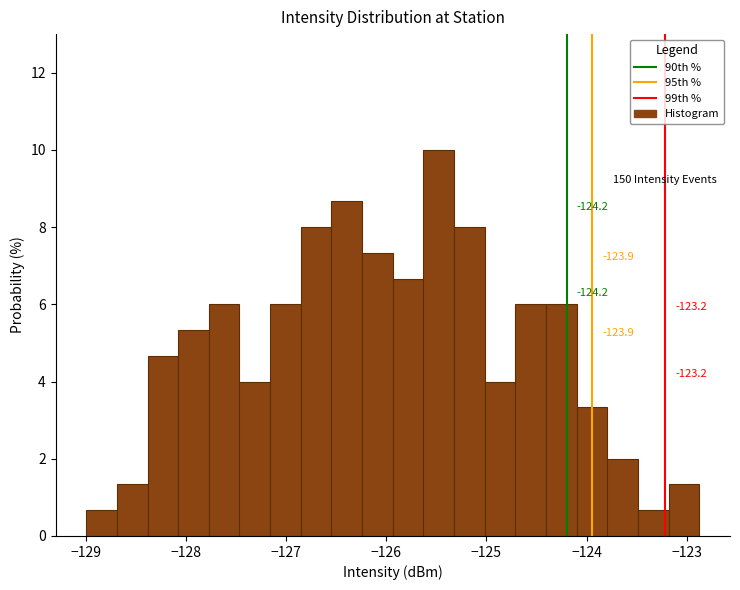

Around what value on the x-axis is the tallest bar? Give the approximate position of its centre, as read against the axis.

-125.5